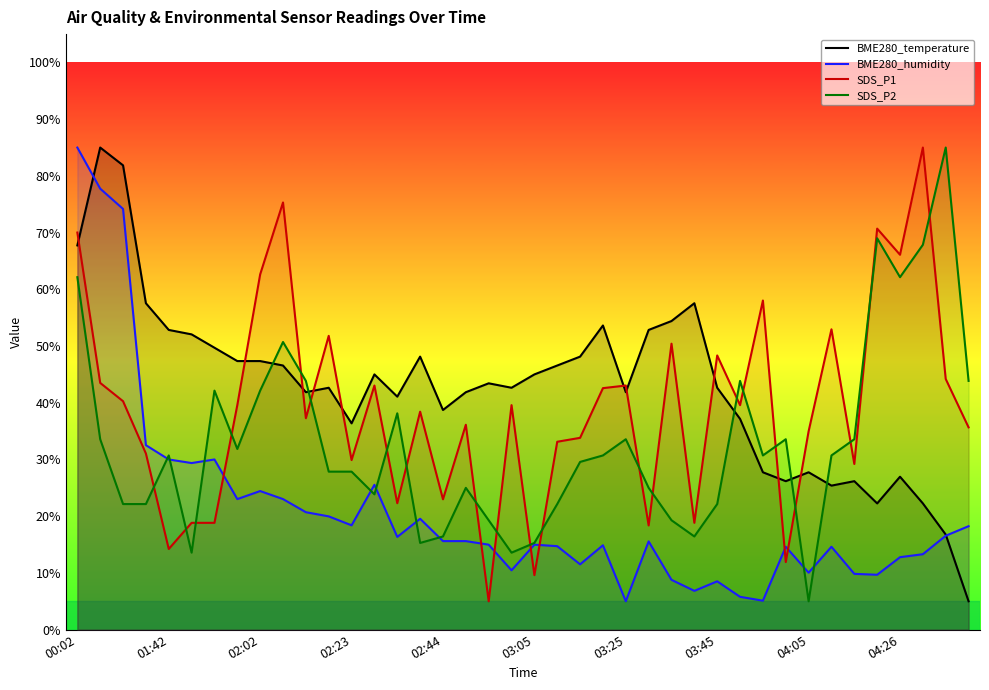

Which series has the widest spread of values?

BME280_temperature